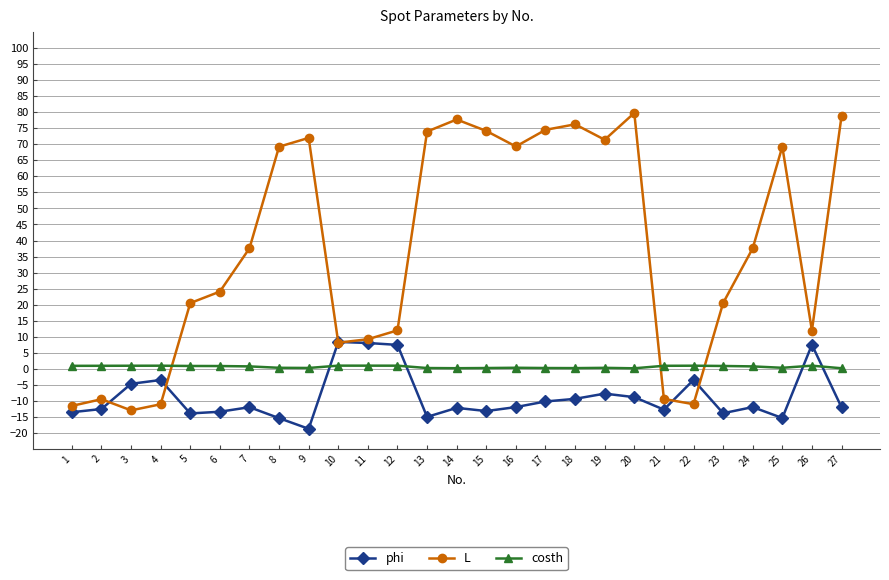

Rank the series at 19 from lowest to highest value.

phi, costh, L